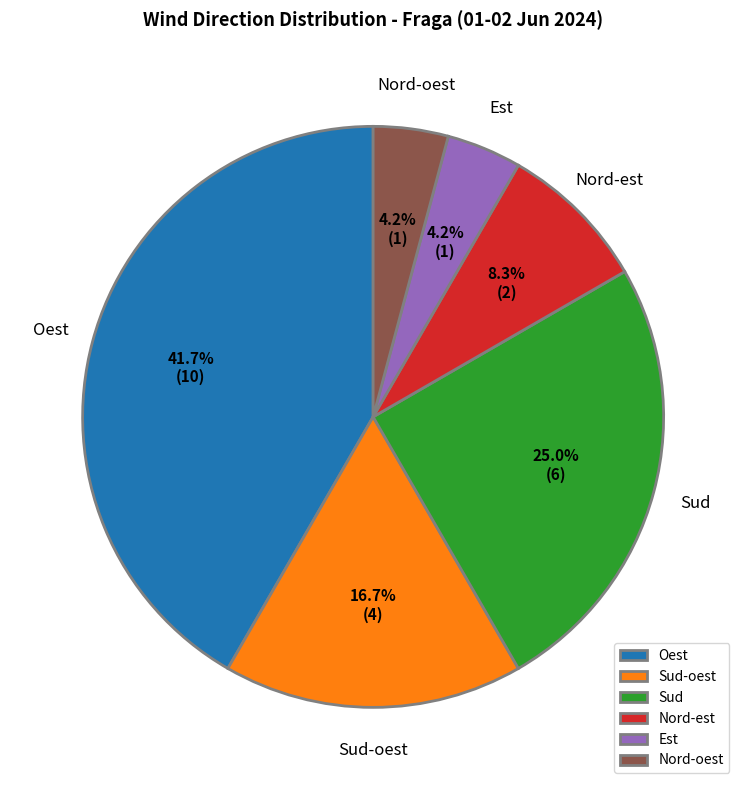

Is there a majority slice in this chart?

No